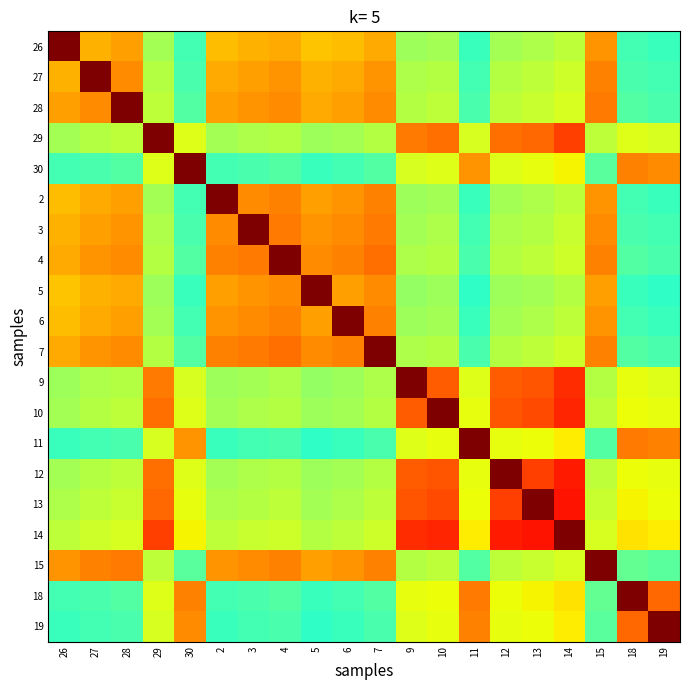

Which has a higher value, 2 or 28?

28